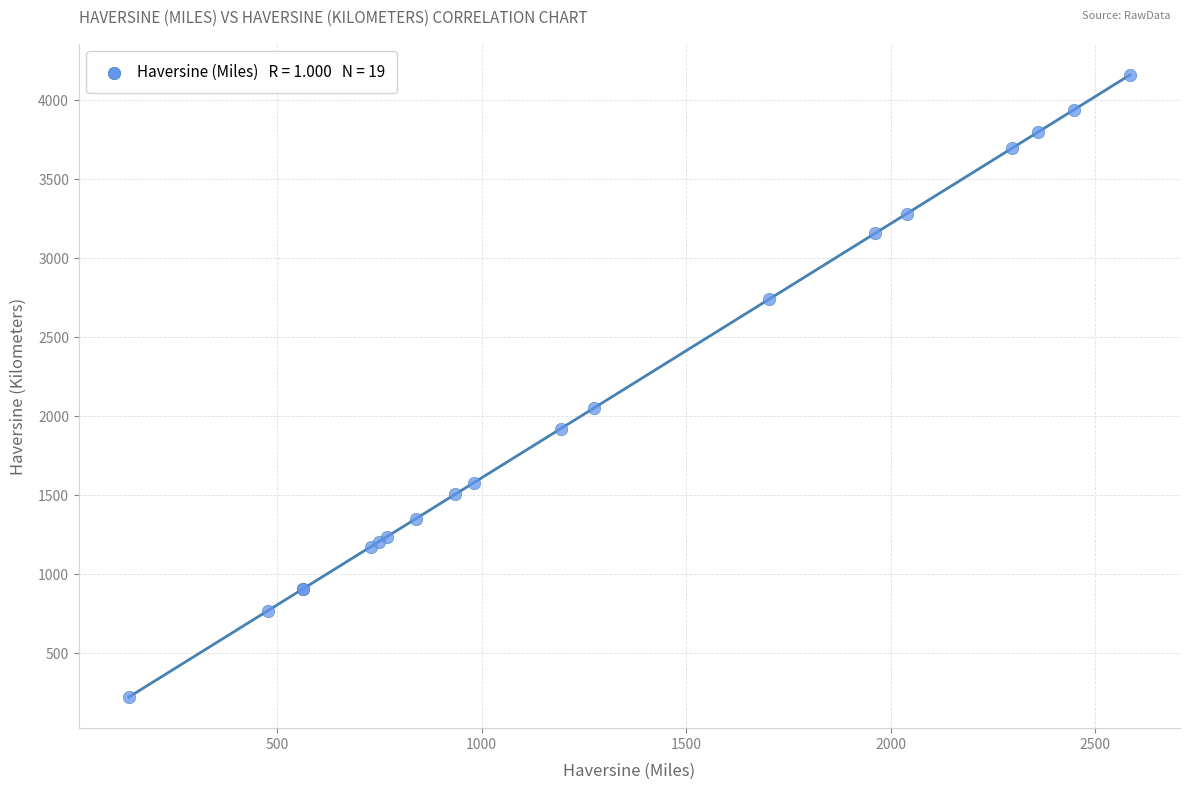

What Y value in the scatter plot is closest to 2191?

2051.2